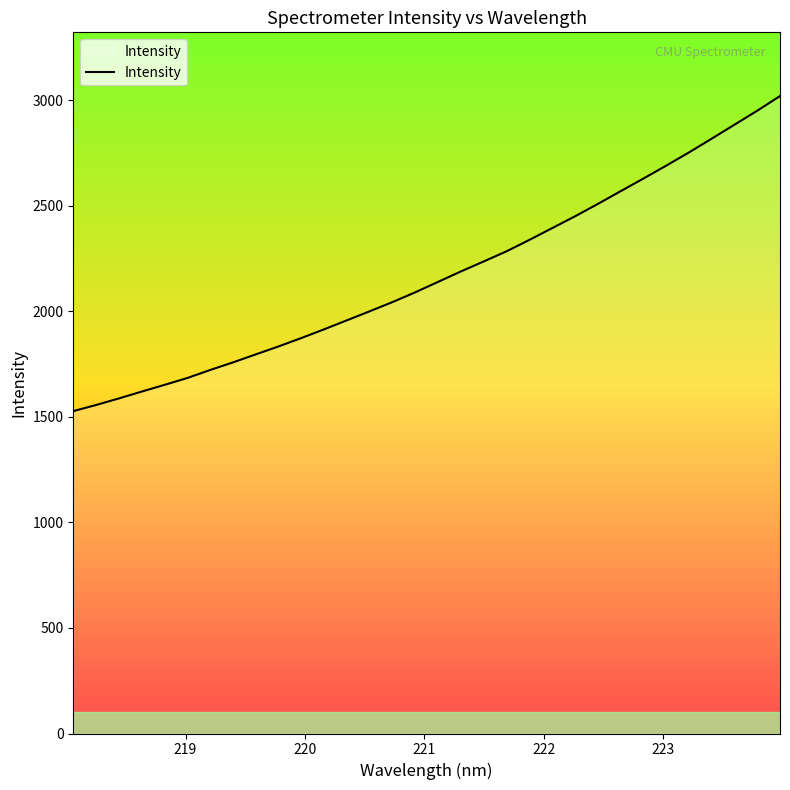

What is the difference between the maximum and minimum values?

1492.6